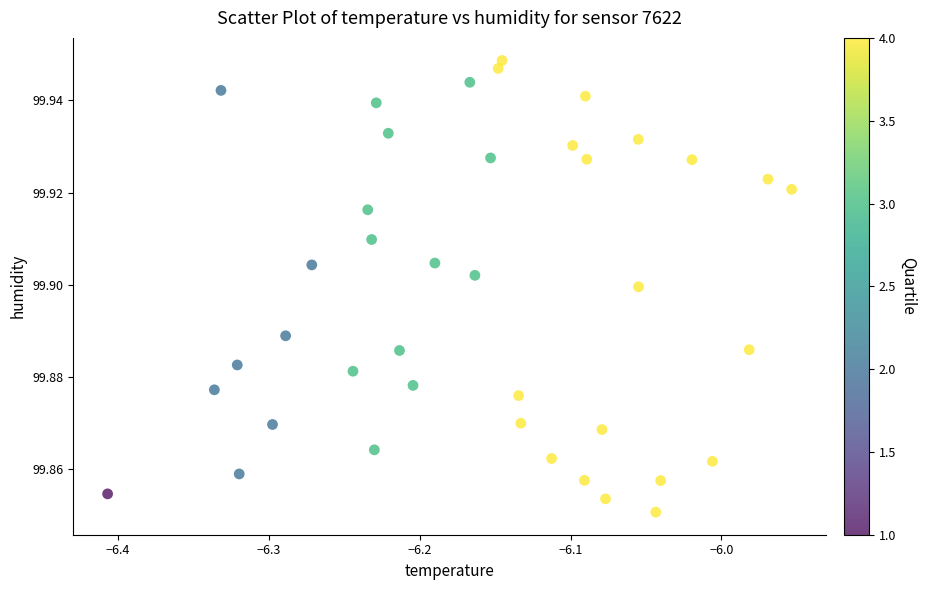

What is the range of X values (max minus min)?

0.5